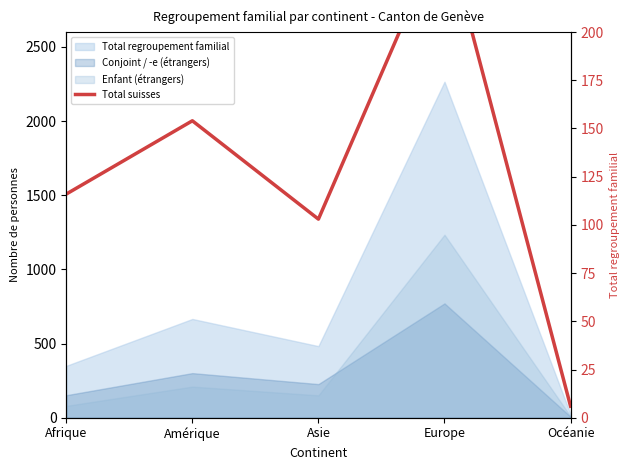

Is it true that the value at Océanie is 3?

False